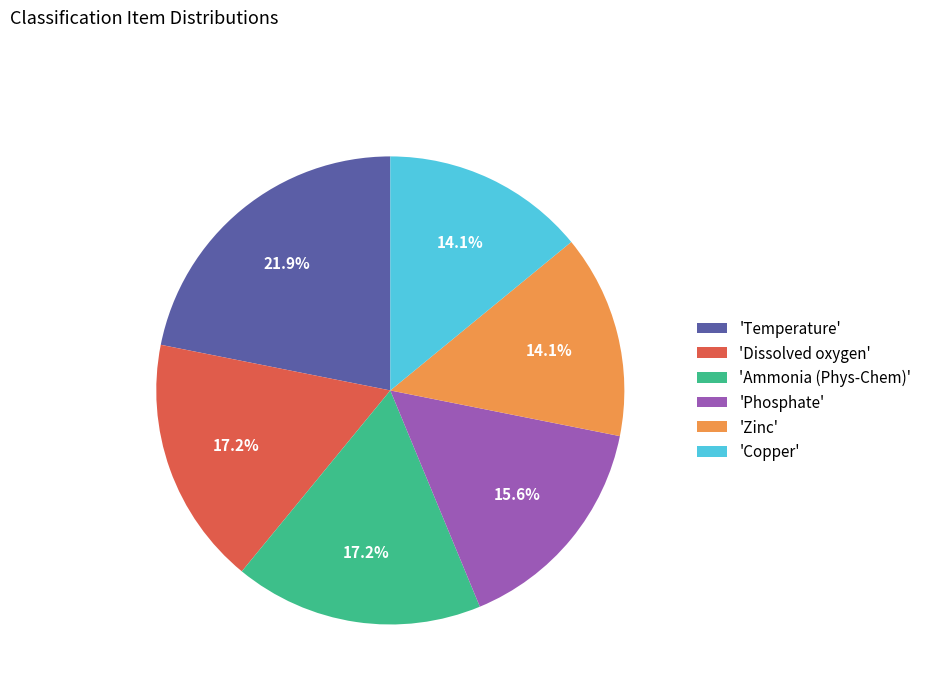

What is the ratio of the value at 'Dissolved oxygen' to the value at 'Ammonia (Phys-Chem)'?

1.0